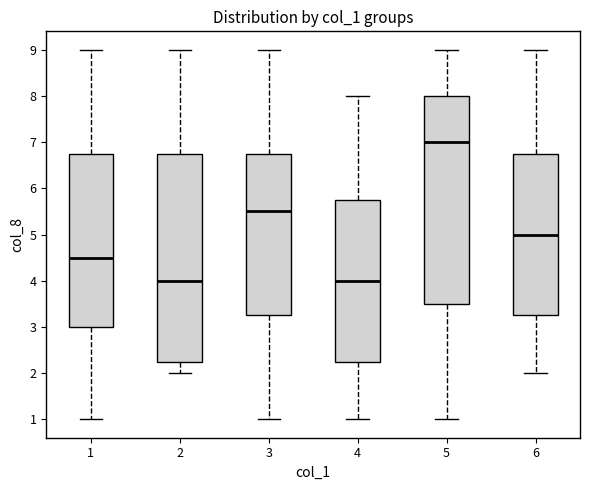

Reading left to right, transcribe this box plot: for each box, give where its median line is, the range the box spans, and where its two whiskers end, as read against the y-axis. The values are not printed on the chart, so give them approximately, as read against the axis.

1: median 4.5, box 3.0 to 6.8, whiskers 1.0 to 9.0
2: median 4.0, box 2.3 to 6.8, whiskers 2.0 to 9.0
3: median 5.5, box 3.3 to 6.8, whiskers 1.0 to 9.0
4: median 4.0, box 2.3 to 5.8, whiskers 1.0 to 8.0
5: median 7.0, box 3.5 to 8.0, whiskers 1.0 to 9.0
6: median 5.0, box 3.3 to 6.8, whiskers 2.0 to 9.0